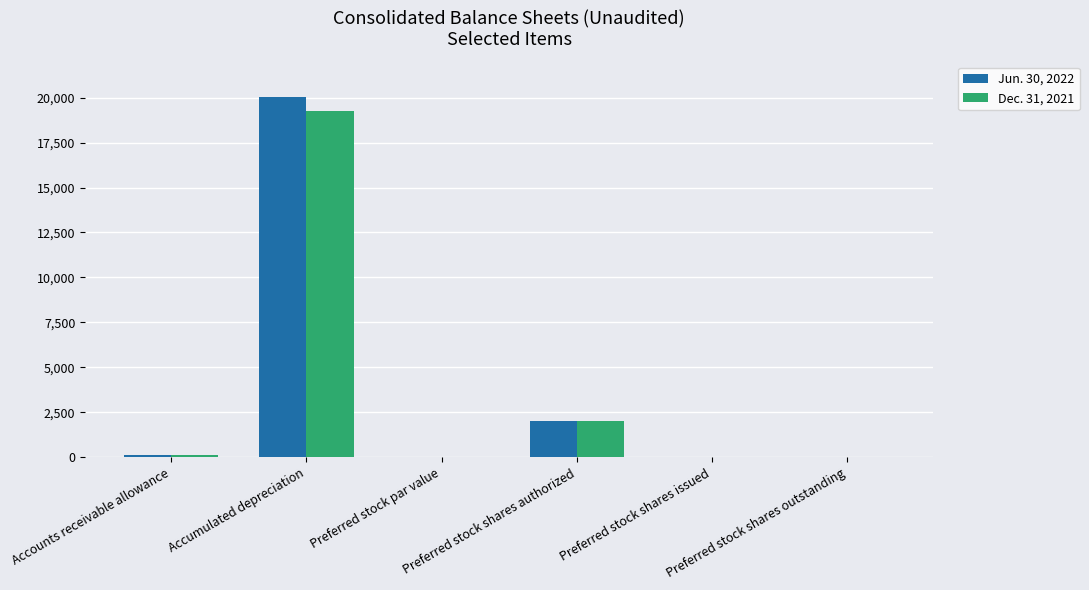

What is the maximum value shown in the chart?

20020